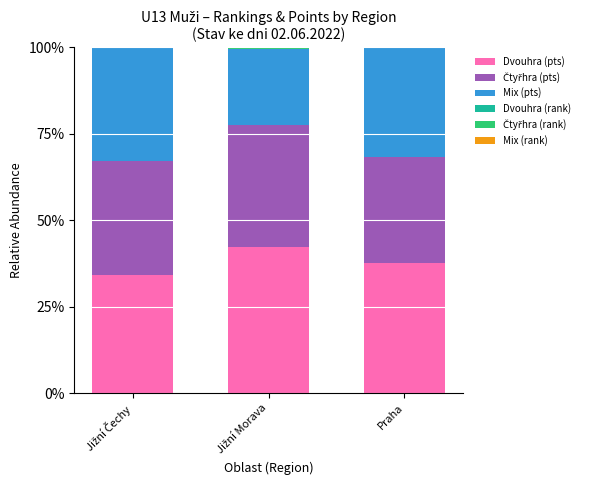

What is the maximum value for Dvouhra (pts)?

42.2